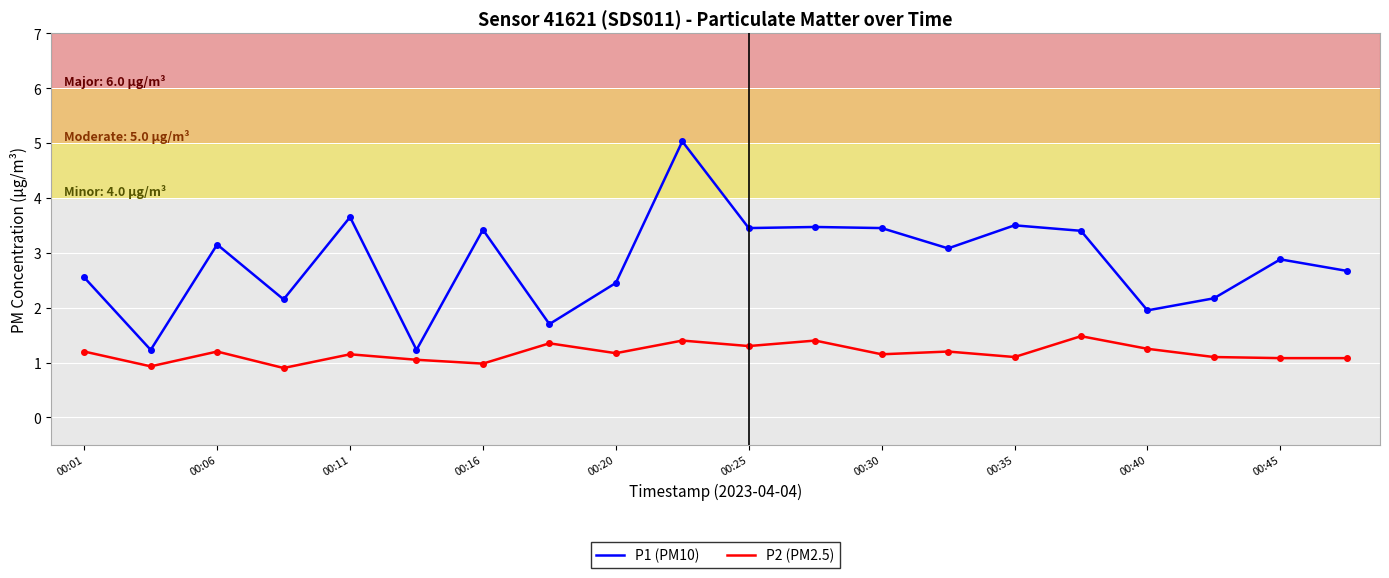

Does the chart have visible grid lines?

Yes